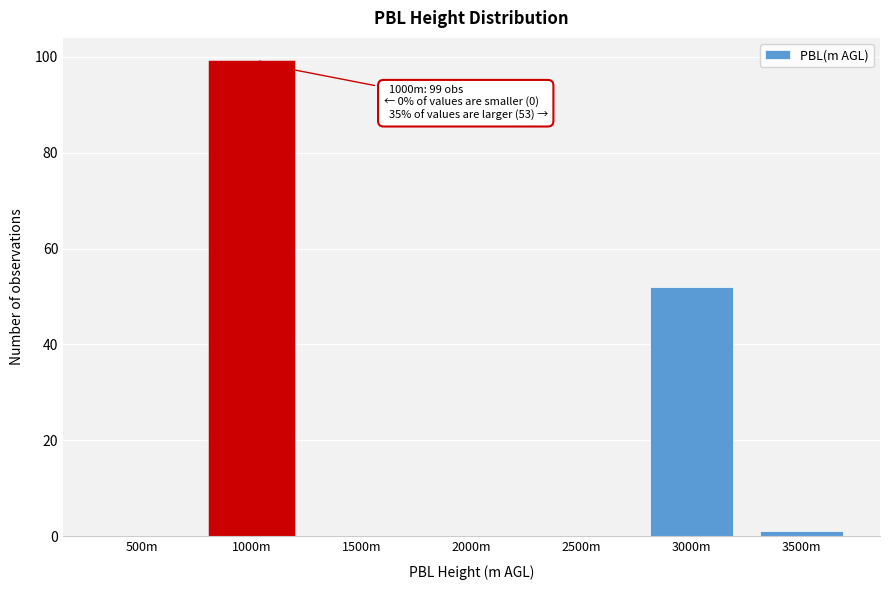

Reading right to left, list all the values displayed in this chart.

3500m=1	3000m=52	2500m=0	2000m=0	1500m=0	1000m=99	500m=0